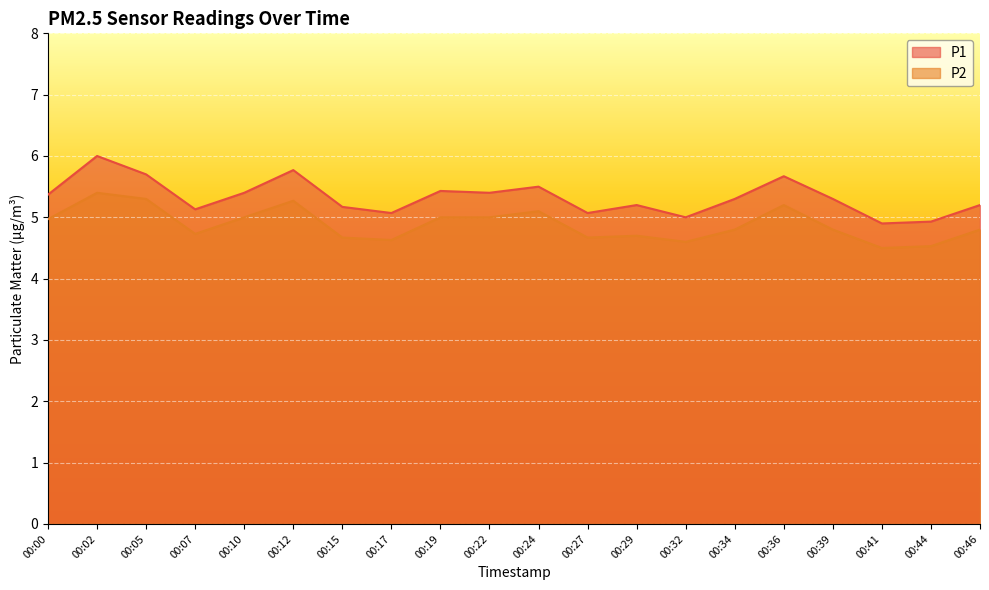

Reading left to right, extract all data points from this chart.

P1: 5.4	6.0	5.7	5.1	5.4	5.8	5.2	5.1	5.4	5.4	5.5	5.1	5.2	5.0	5.3	5.7	5.3	4.9	4.9	5.2
P2: 5.0	5.4	5.3	4.7	5.0	5.3	4.7	4.6	5.0	5.0	5.1	4.7	4.7	4.6	4.8	5.2	4.8	4.5	4.5	4.8